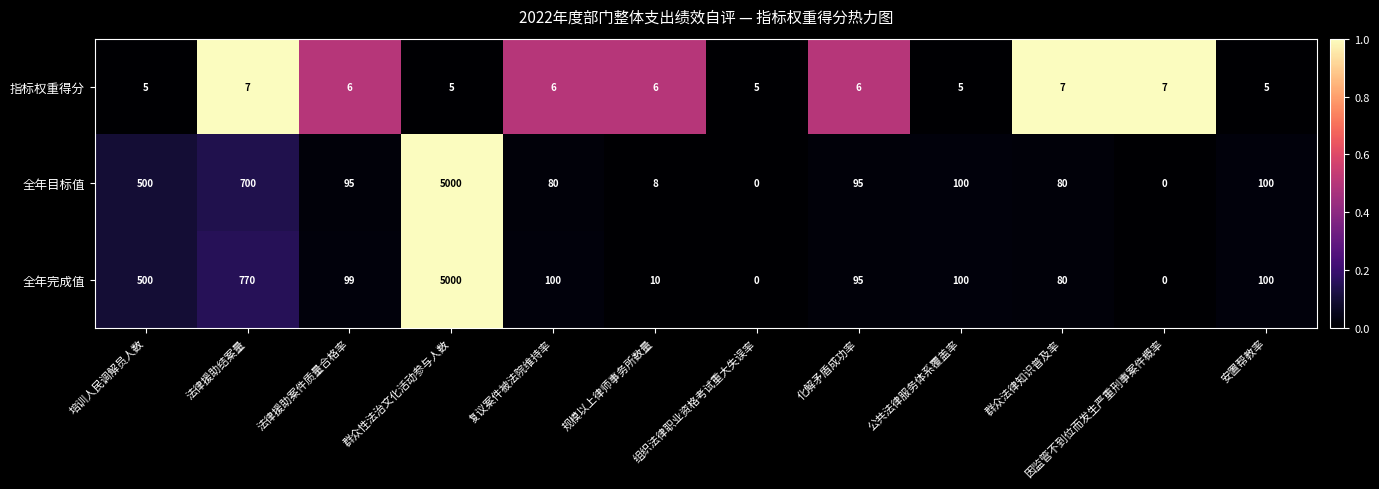

How many data points does each series have?

12